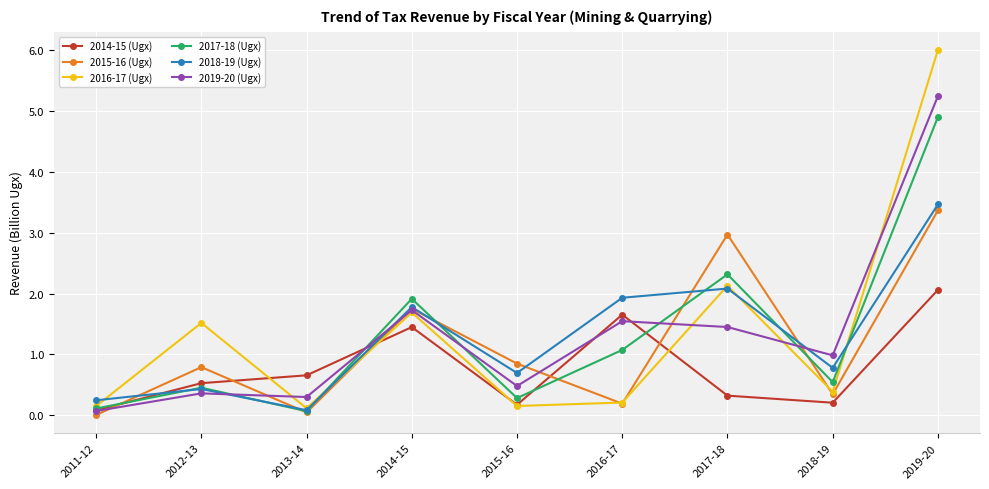

Which label corresponds to the largest value in the chart?

2019-20